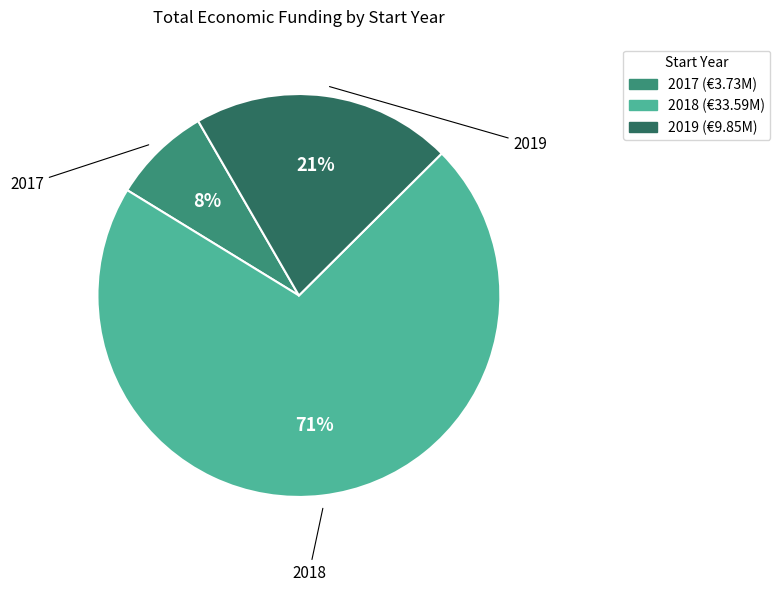

How many segments does this pie chart have?

3